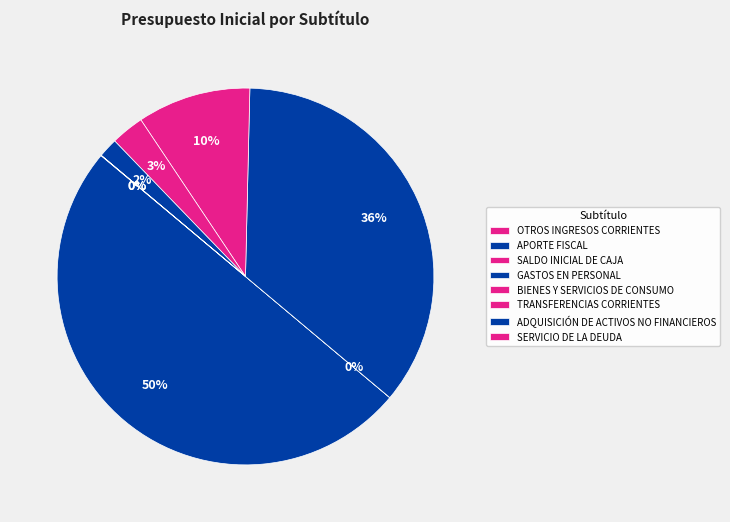

To the nearest percent, what is the combined percentage of GASTOS EN PERSONAL and ADQUISICIÓN DE ACTIVOS NO FINANCIEROS?

37%